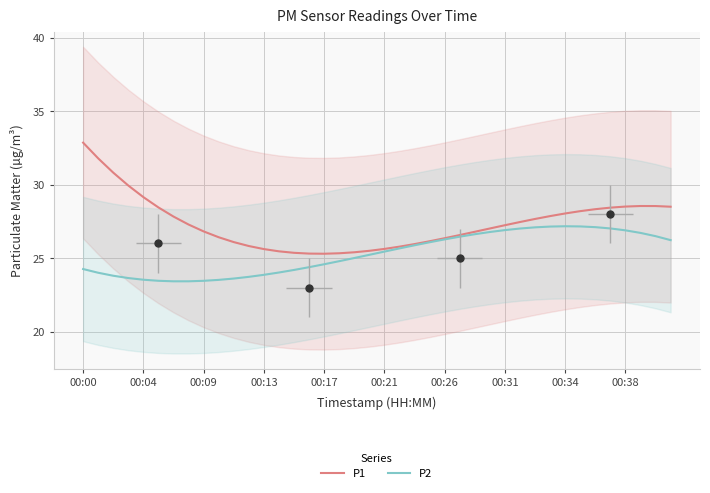

At how many categories does at least one series exceed 31?

2